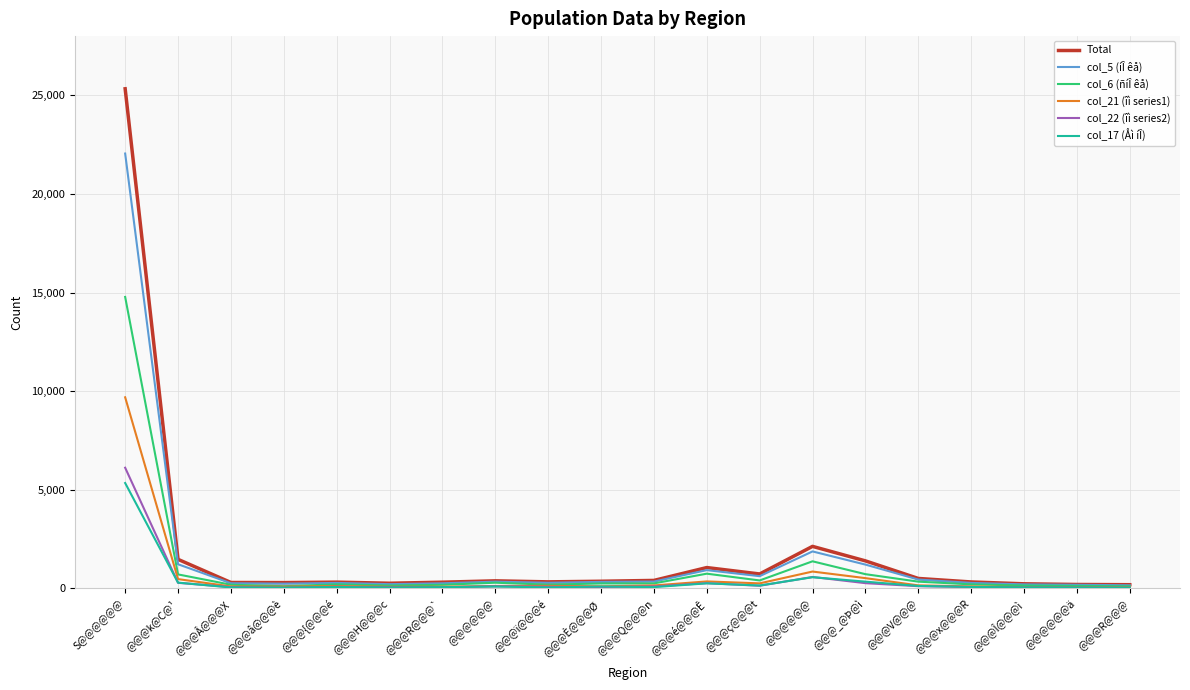

What are all the series names shown in the legend?

Total, col_5 (íÎ êå), col_6 (ñíÎ êå), col_21 (îì series1), col_22 (îì series2), col_17 (Åì íÎ)